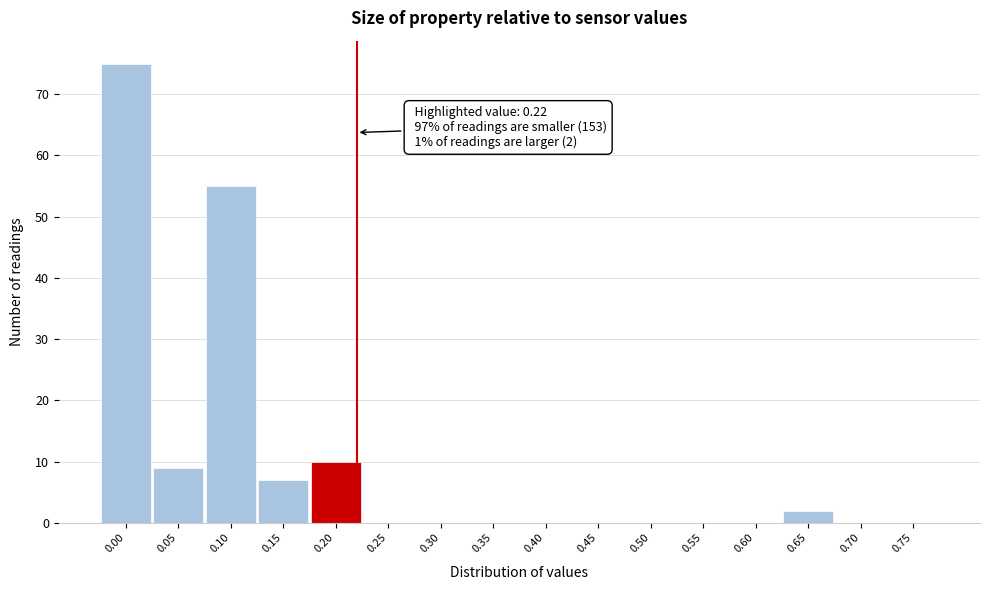

Over which range of the x-axis is the bar tallest?

-0.025 to 0.025